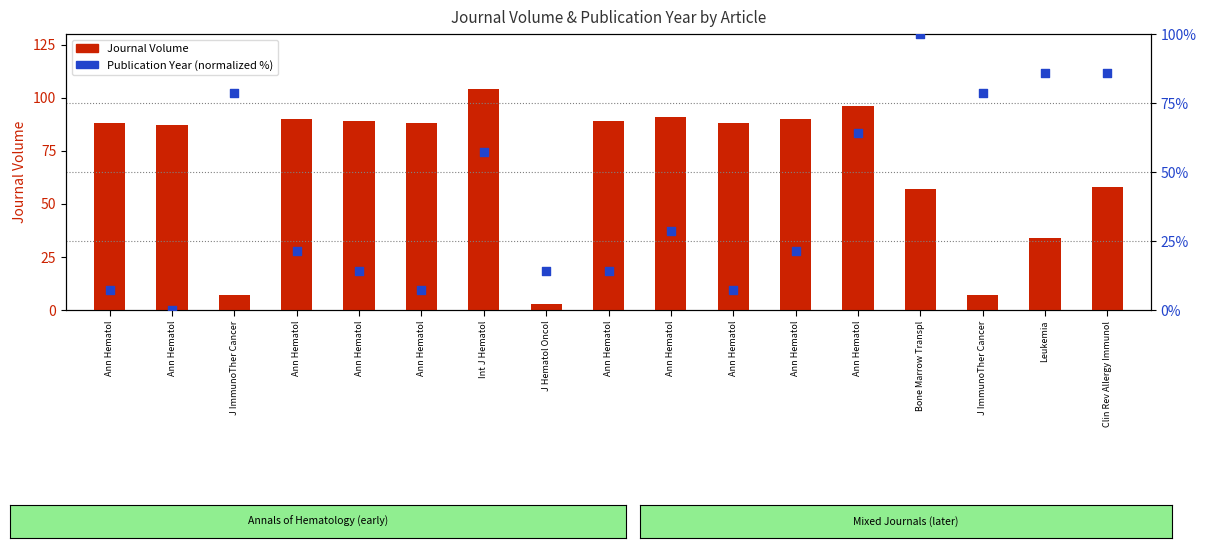

Which series has the largest total across all categories?

Journal Volume